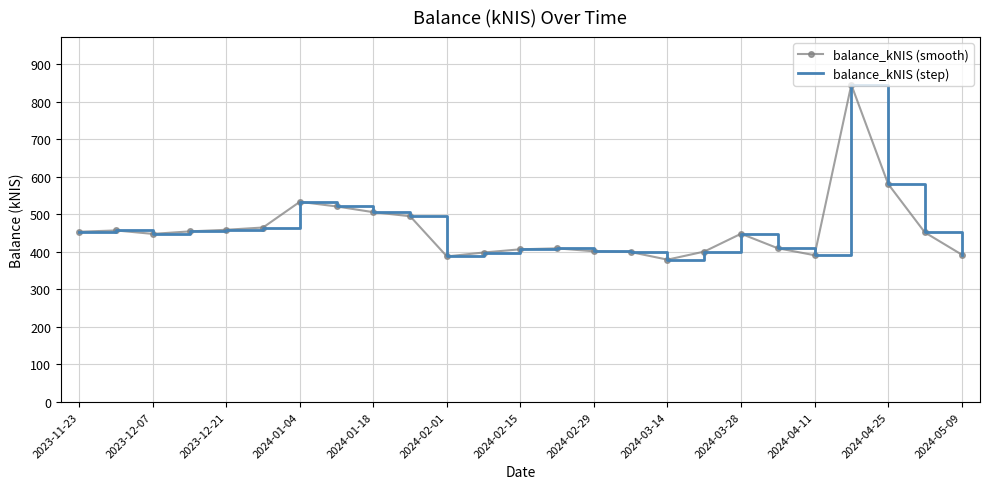

True or false: balance_kNIS (step) and balance_kNIS (smooth) intersect in this chart.

False